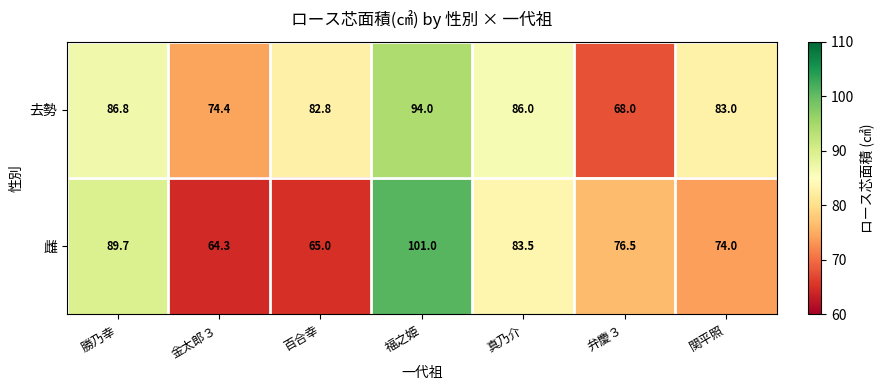

What is the greatest value displayed?

101.0